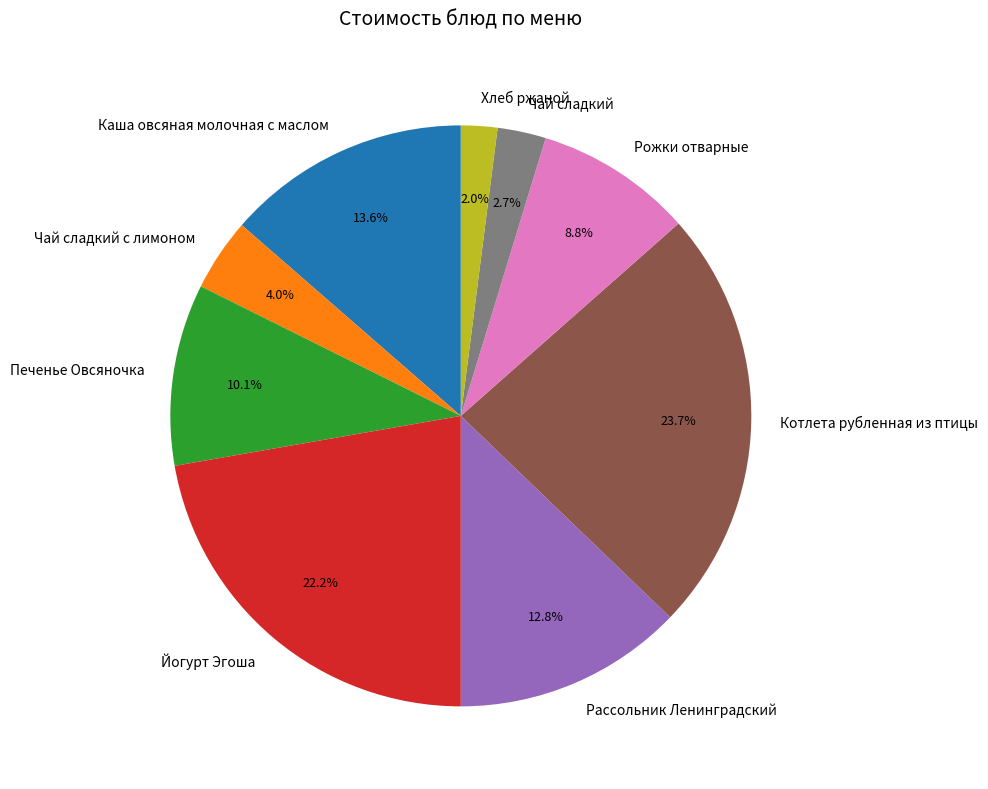

Count the number of slices in the pie.

9